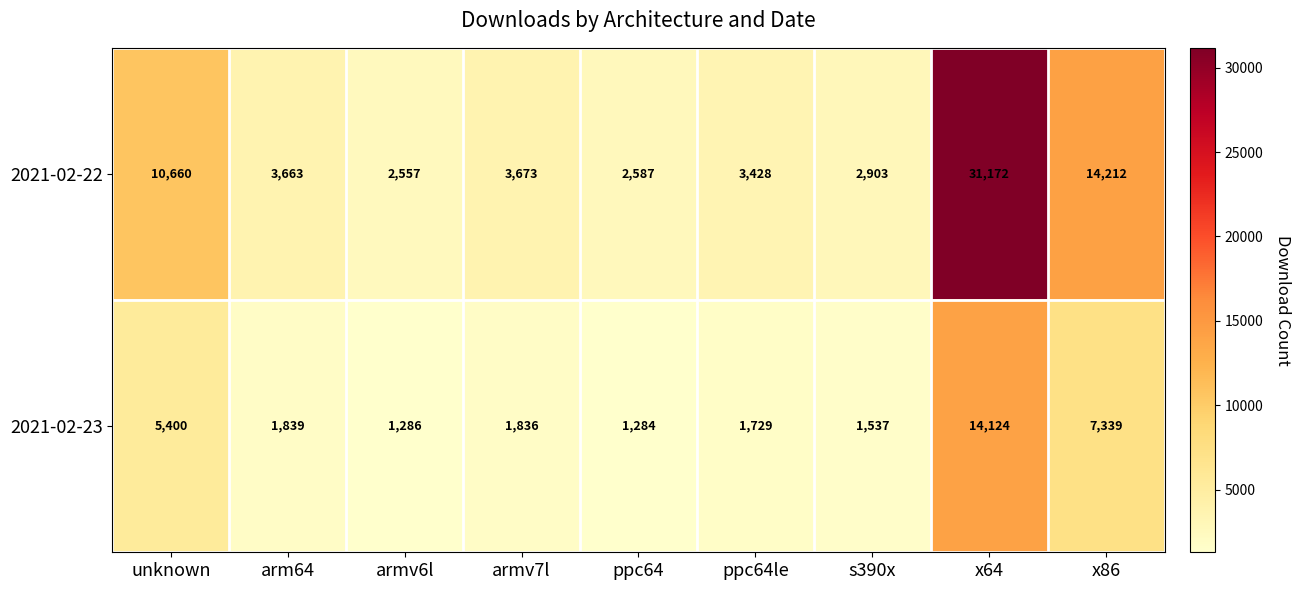

Reading left to right, list all the values displayed in this chart.

2021-02-22: unknown=10660	arm64=3663	armv6l=2557	armv7l=3673	ppc64=2587	ppc64le=3428	s390x=2903	x64=31172	x86=14212
2021-02-23: unknown=5400	arm64=1839	armv6l=1286	armv7l=1836	ppc64=1284	ppc64le=1729	s390x=1537	x64=14124	x86=7339